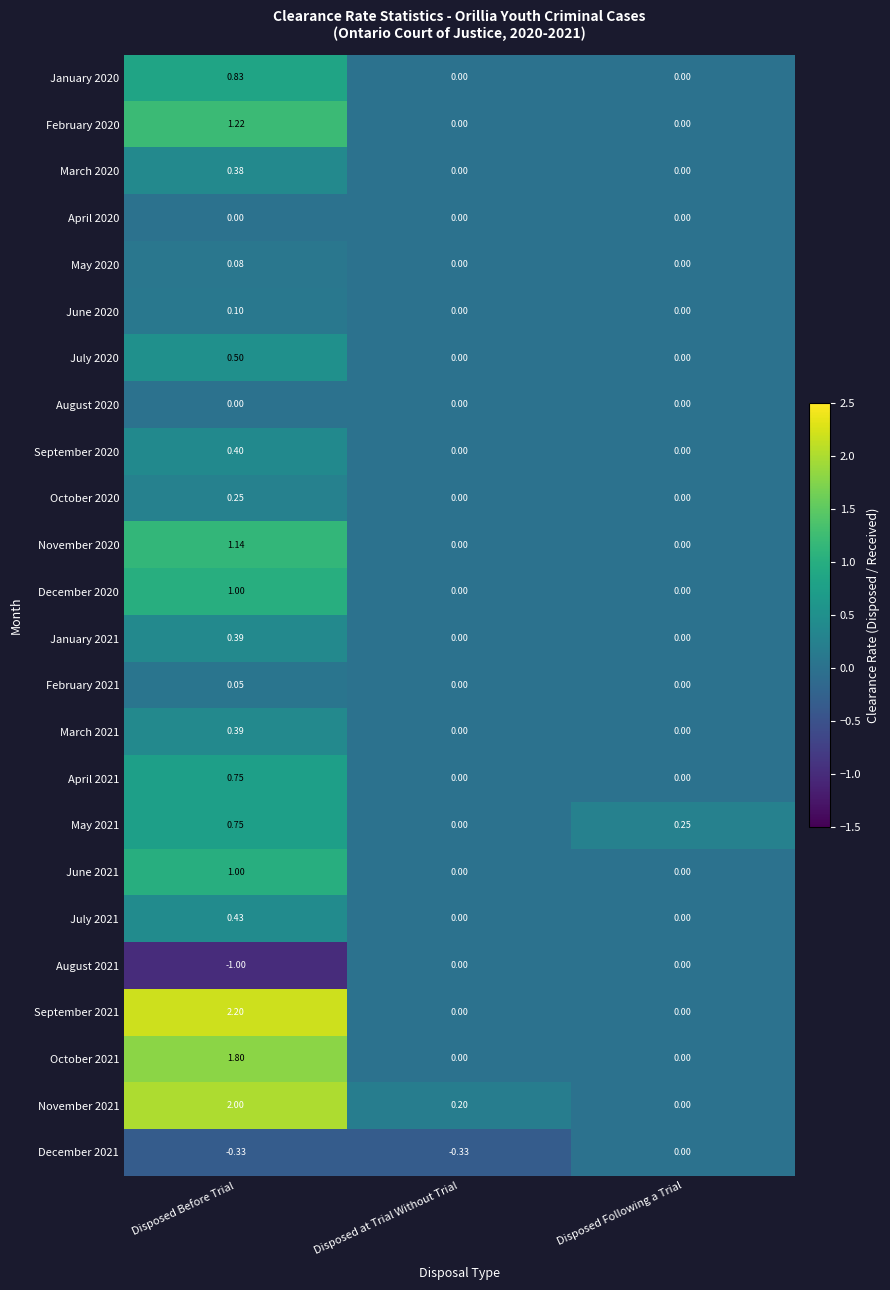

At which category is the sum across all series the highest?

Disposed Before Trial